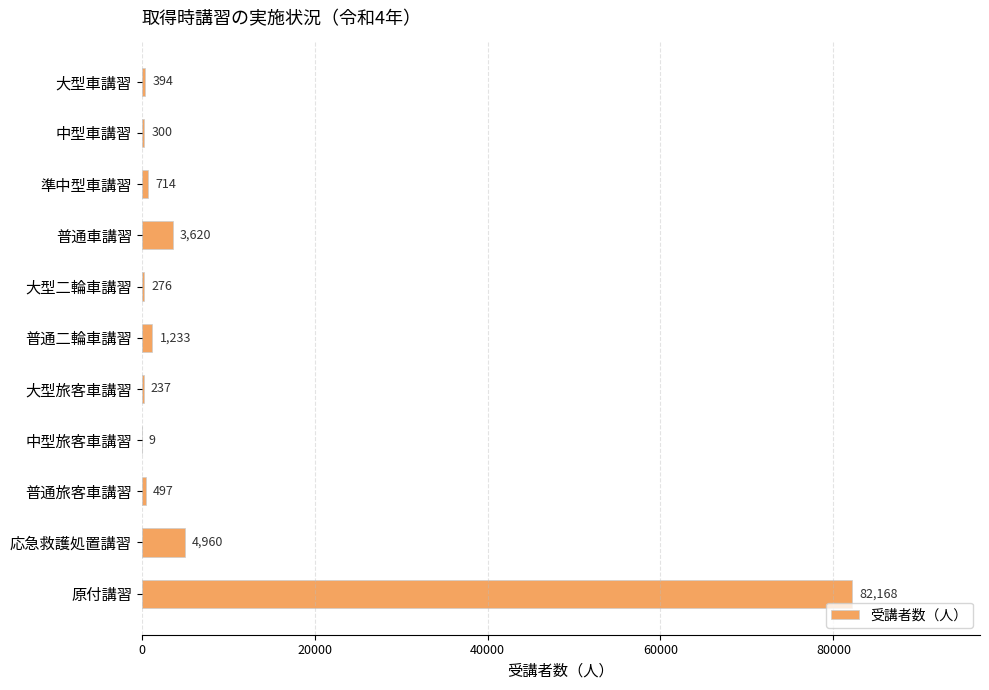

Where is the data nearest to the value 41088?

応急救護処置講習